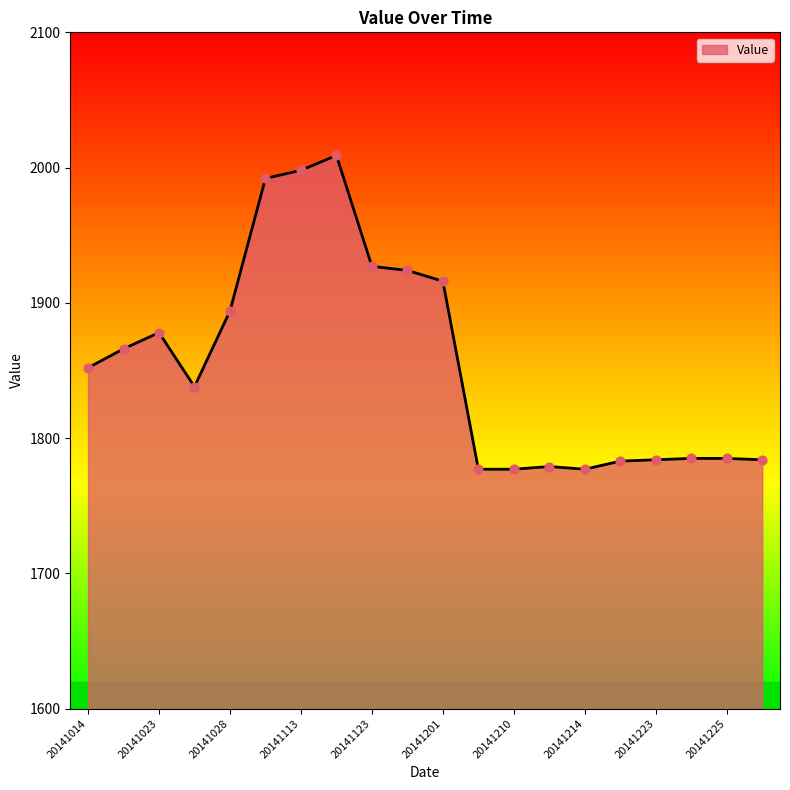

What is the minimum value shown in the chart?

1777